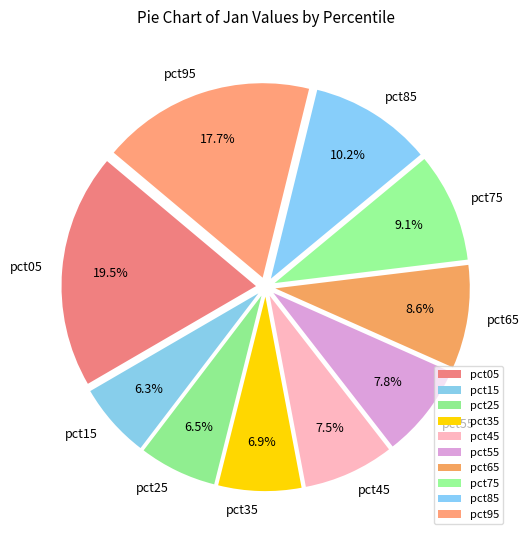

What portion of the pie excludes pct85?

89.8%